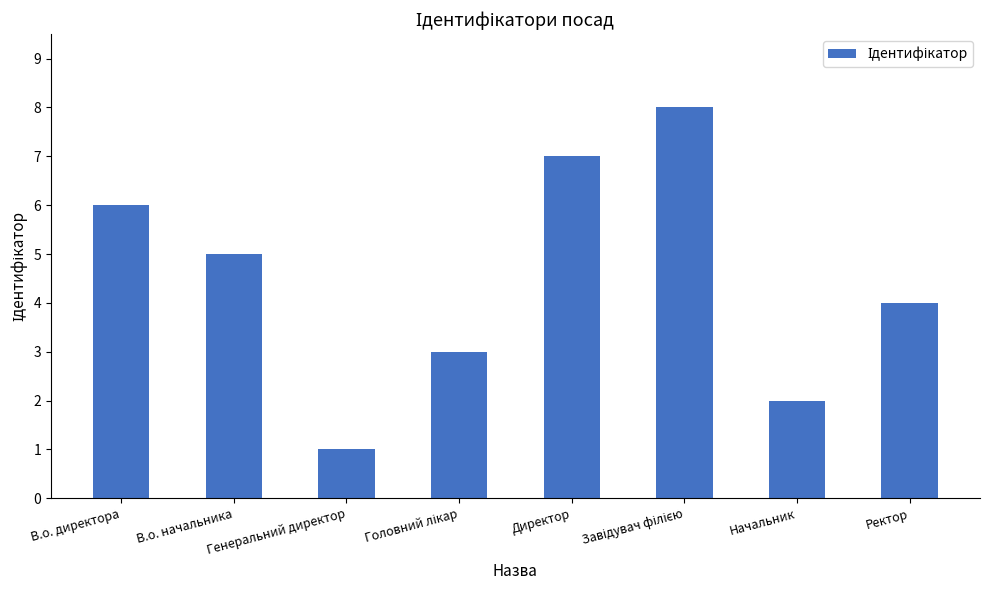

What is the change in value from Директор to Начальник?

-5